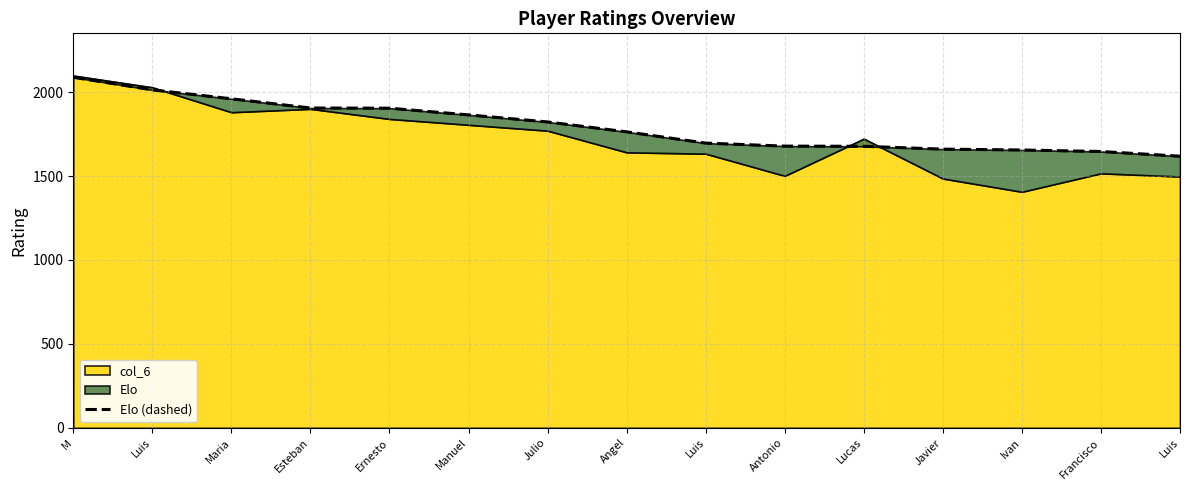

At which category does the chart reach its minimum across all series?

Luis